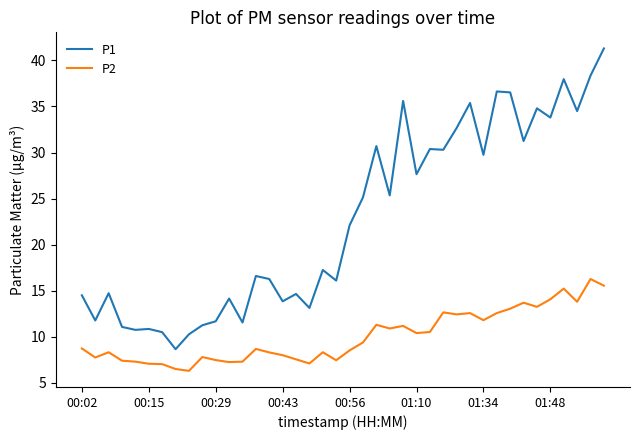

True or false: P2 and P1 intersect in this chart.

False